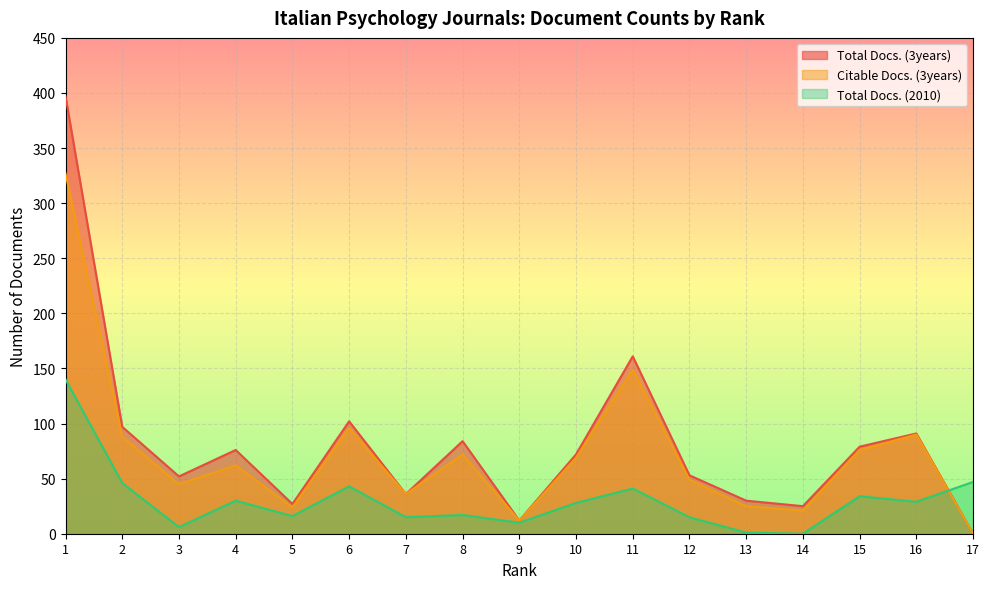

How many interior local valleys does the Total Docs. (2010) series have?

6